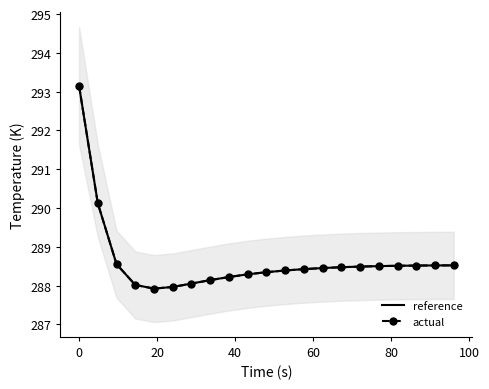

What is the maximum value for reference?

293.1